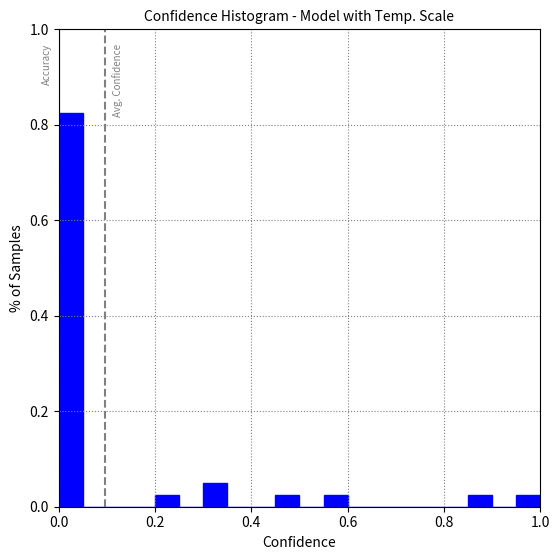

Around what value on the x-axis is the tallest bar? Give the approximate position of its centre, as read against the axis.

0.02